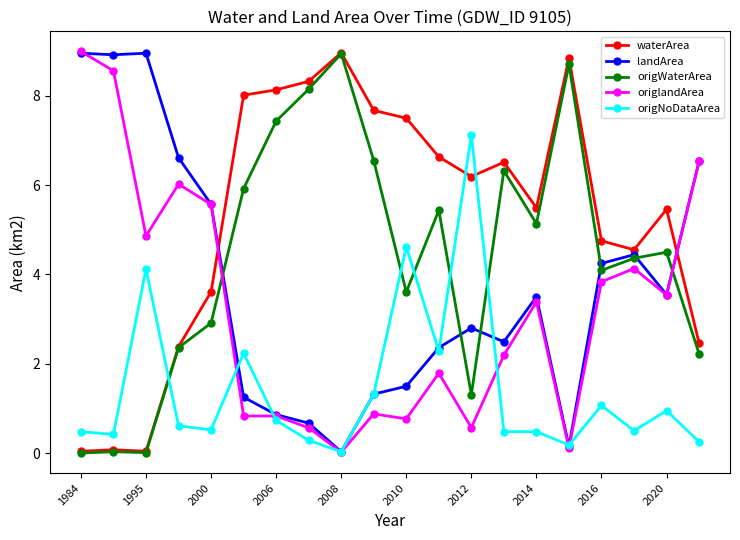

What is the value of the waterArea point at the 7th from the left?

8.1